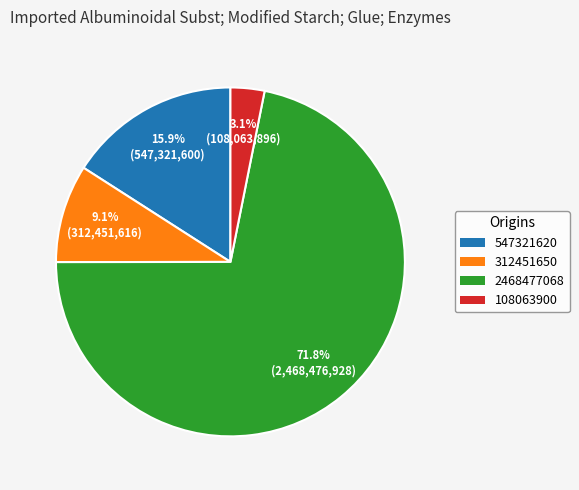

Which slice is the largest?

2468477068